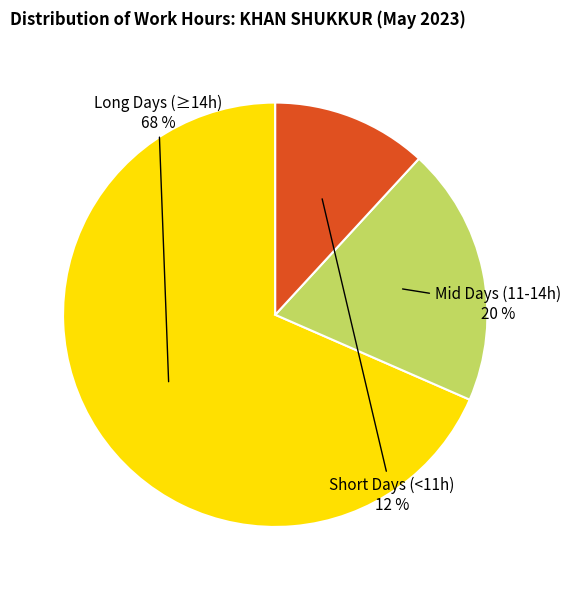

To the nearest percent, what is the average slice percentage?

33%